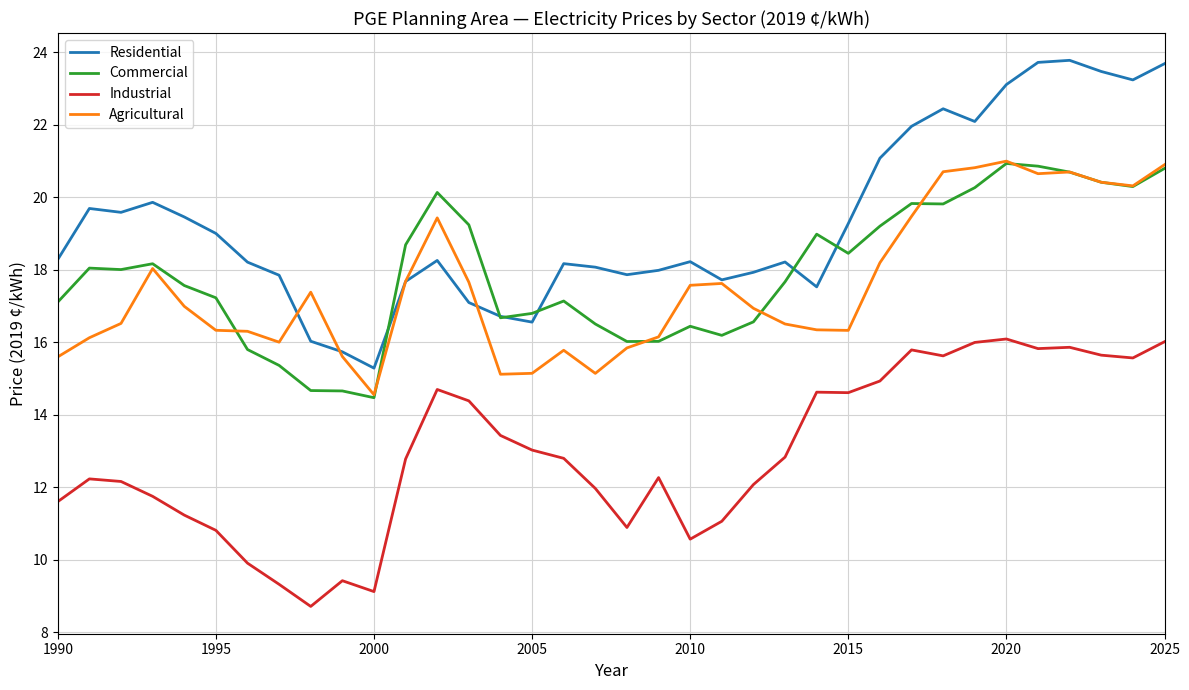

True or false: Agricultural and Industrial intersect in this chart.

False